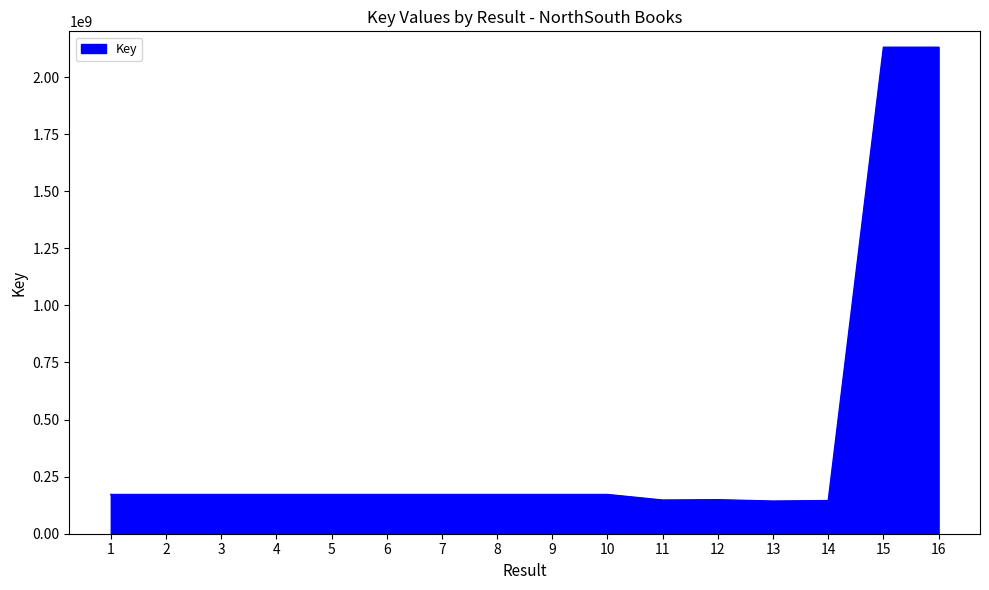

What is the ratio of the value at 7 to the value at 13?

1.2